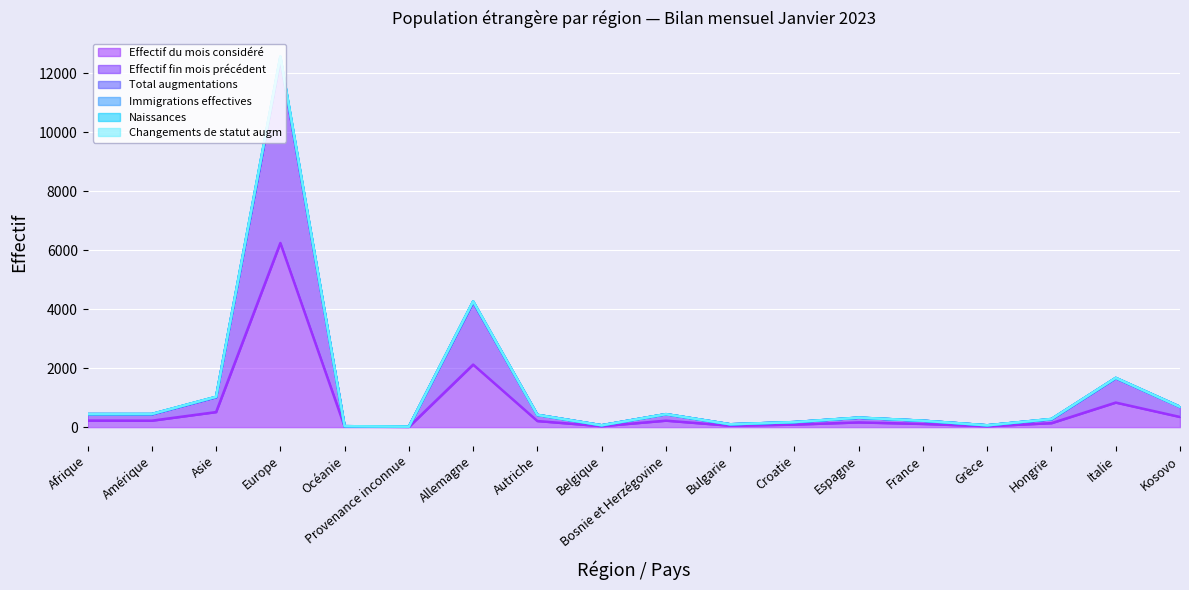

What is the highest value of the Effectif du mois considéré series?

6244